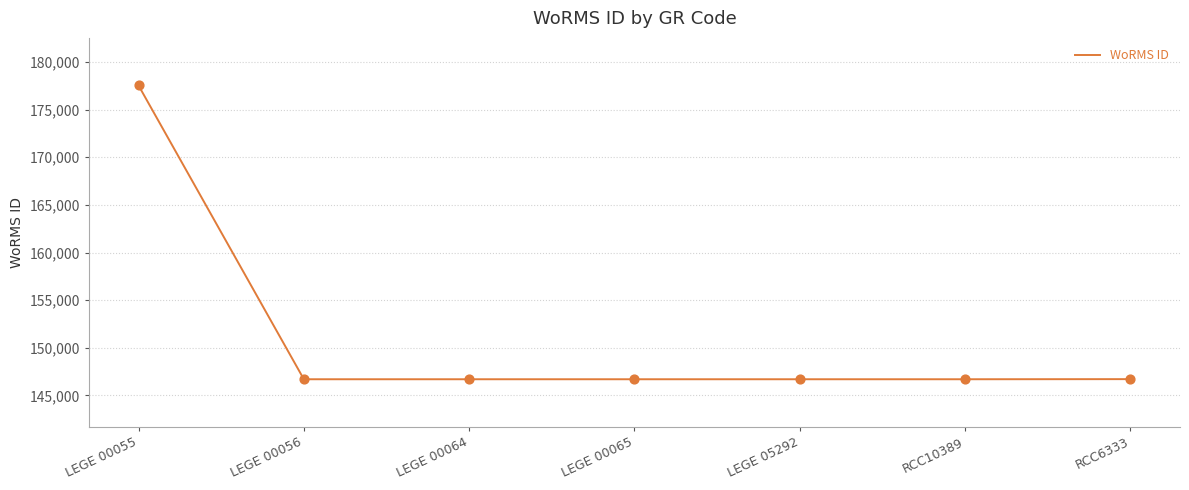

What is the change in value from LEGE 00055 to LEGE 00056?

-30849